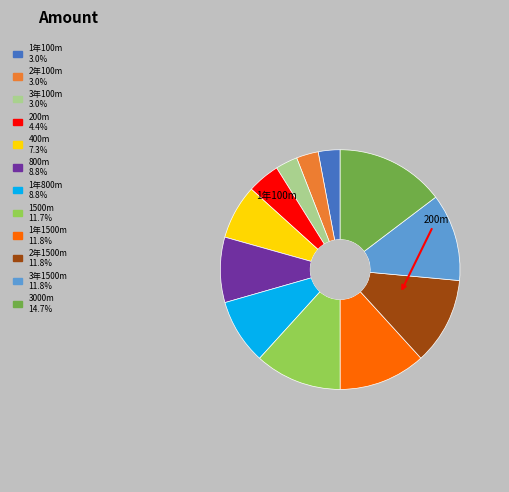

Does any single category account for the majority?

No